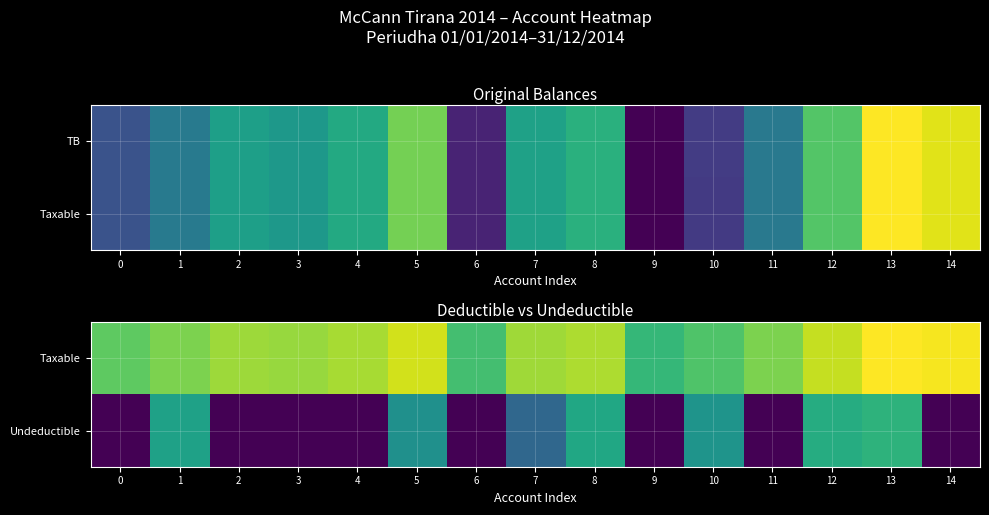

True or false: Taxable has a value of 15.4 at 5.

True